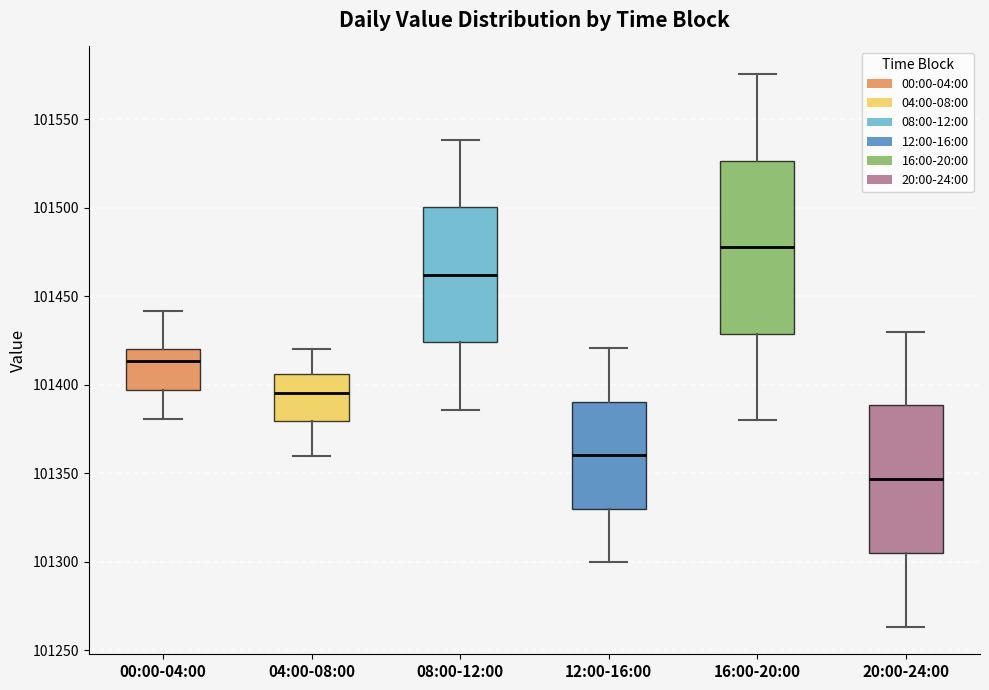

Where does the lower whisker of the box for 04:00-08:00 end on the y-axis? The values are not printed on the chart, so give them approximately, as read against the axis.

101360